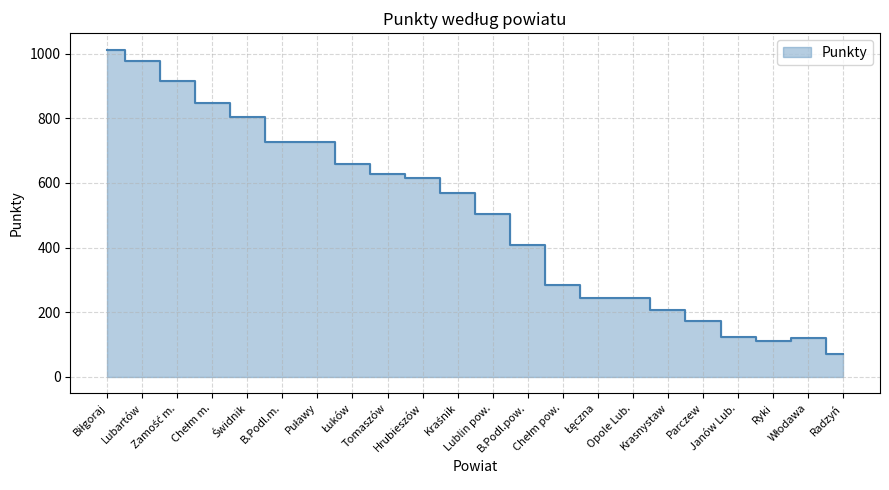

What is the sum of all values?

10972.0